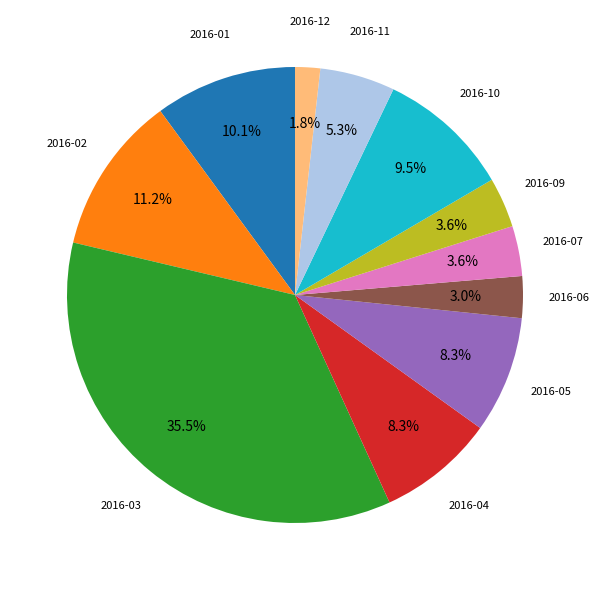

Does any single category account for the majority?

No